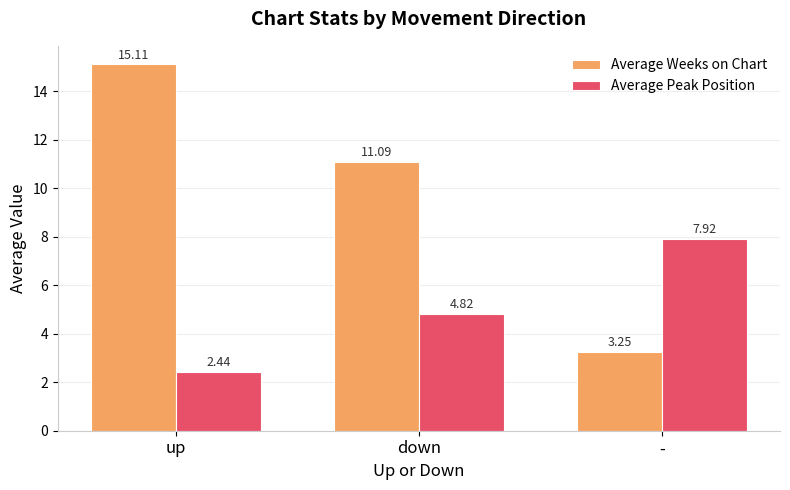

Rank the categories by Average Peak Position value from lowest to highest.

up, down, -